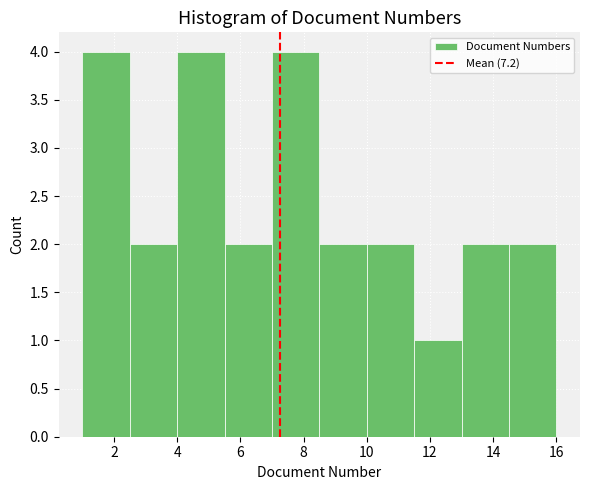

What is the height of the bar covering 13.0 to 14.5 on the x-axis? Neither the bar edges nor the heights are printed on the chart, so give them approximately, as read against the axes.

2